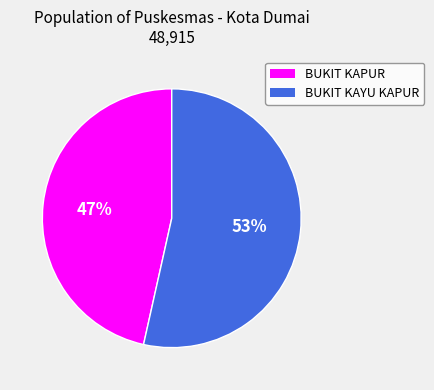

Which category has the smallest portion of the pie?

BUKIT KAPUR